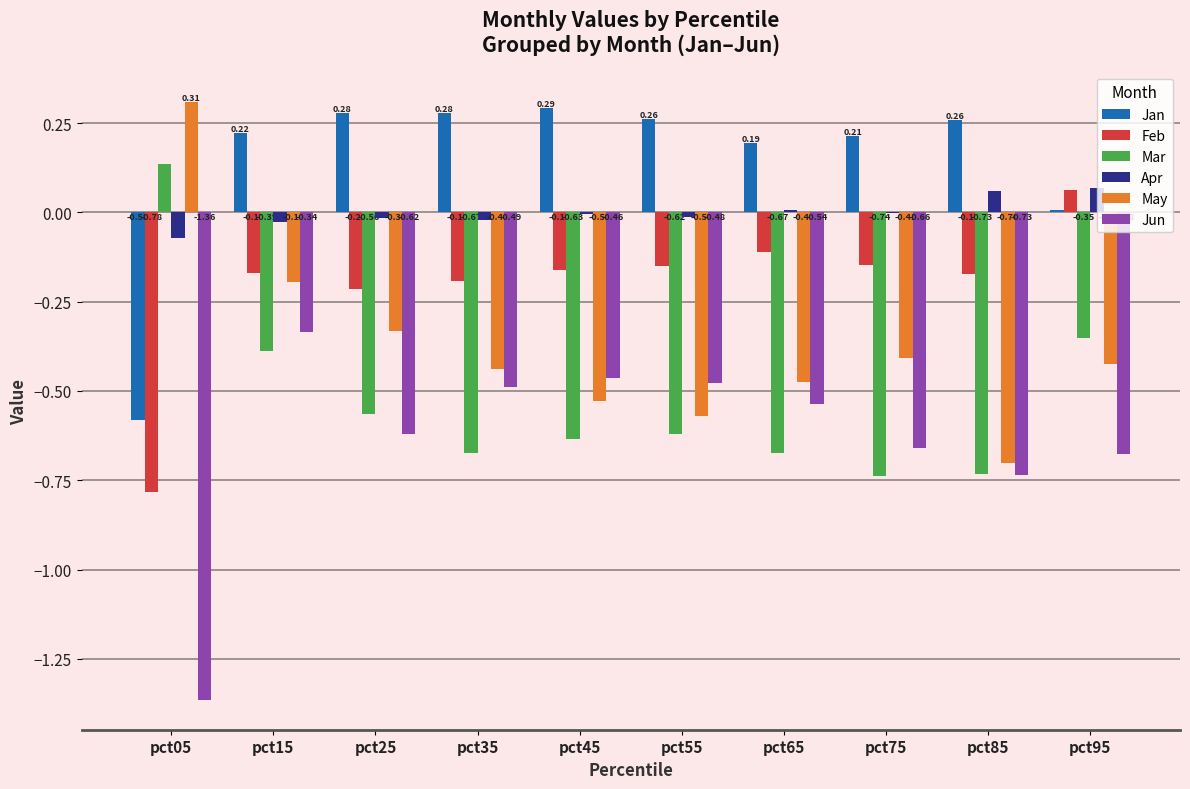

Which series changed the most between pct05 and pct35?

Jun